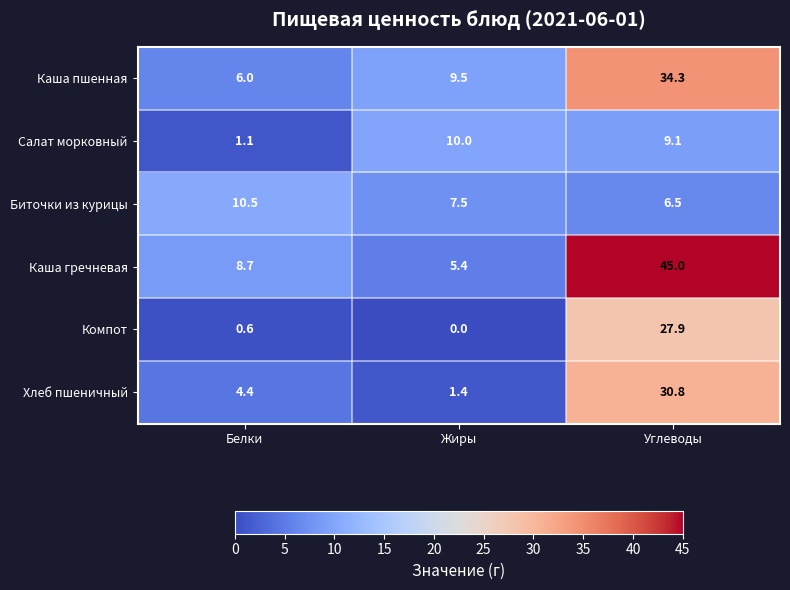

Which label corresponds to the largest value in the chart?

Углеводы